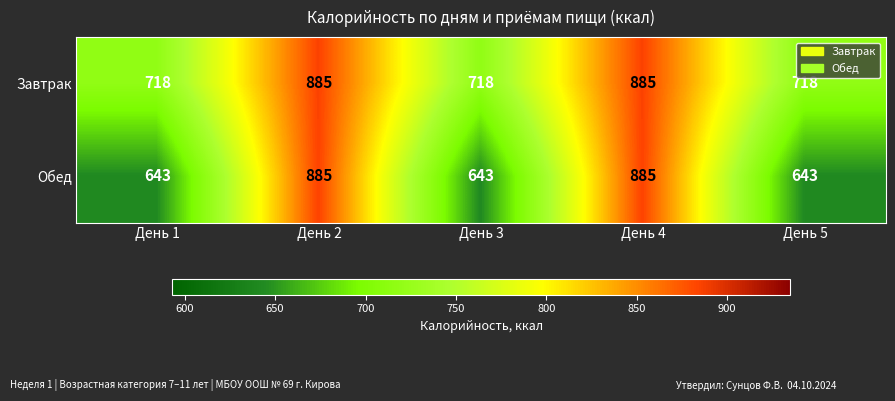

Reading left to right, list all the values displayed in this chart.

Завтрак: День 1=718	День 2=885	День 3=718	День 4=885	День 5=718
Обед: День 1=643	День 2=885	День 3=643	День 4=885	День 5=643